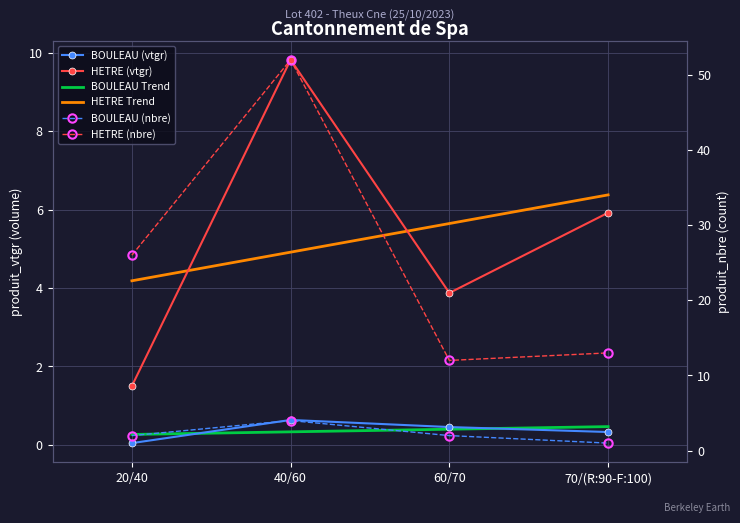

Where is HETRE nearest to the value 5?

70/(R:90-F:100)